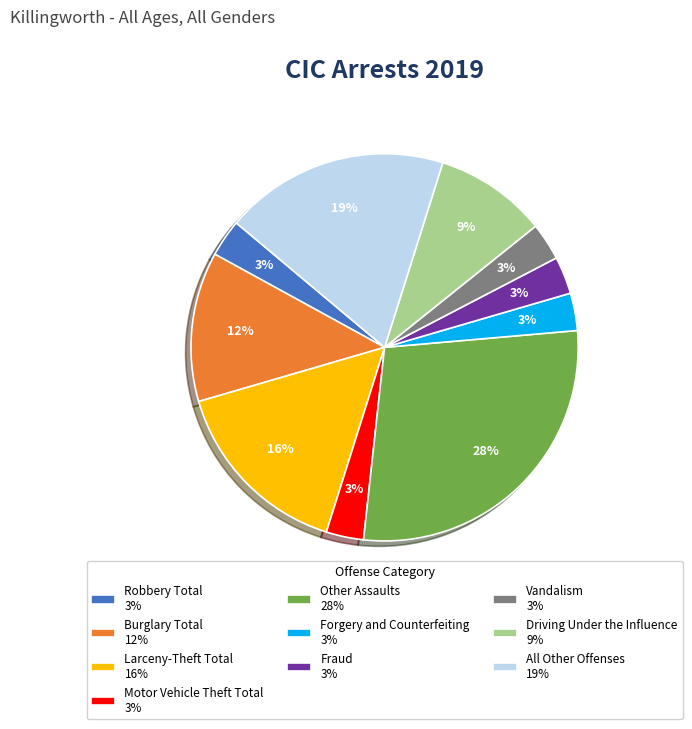

What percentage is the Other Assaults slice, to the nearest percent?

28%